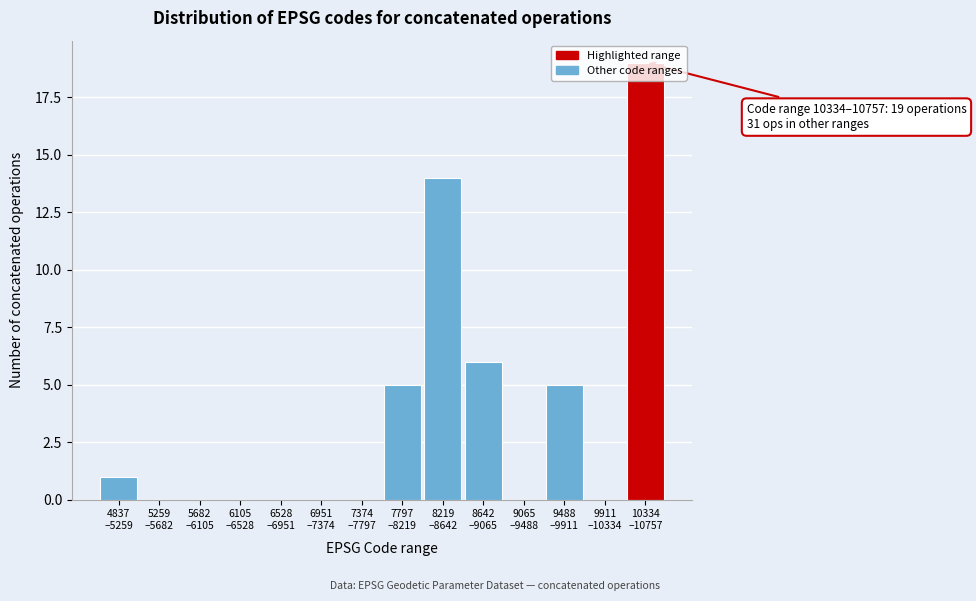

What is the greatest value displayed?

19